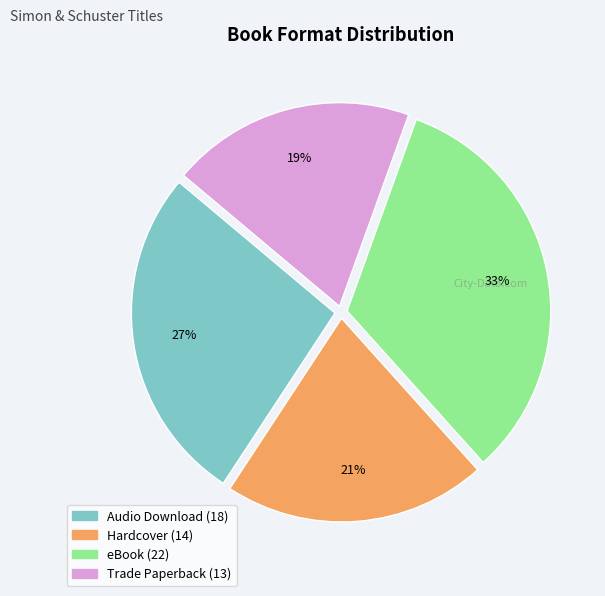

Rank the categories by value from lowest to highest.

Trade Paperback, Hardcover, Audio Download, eBook